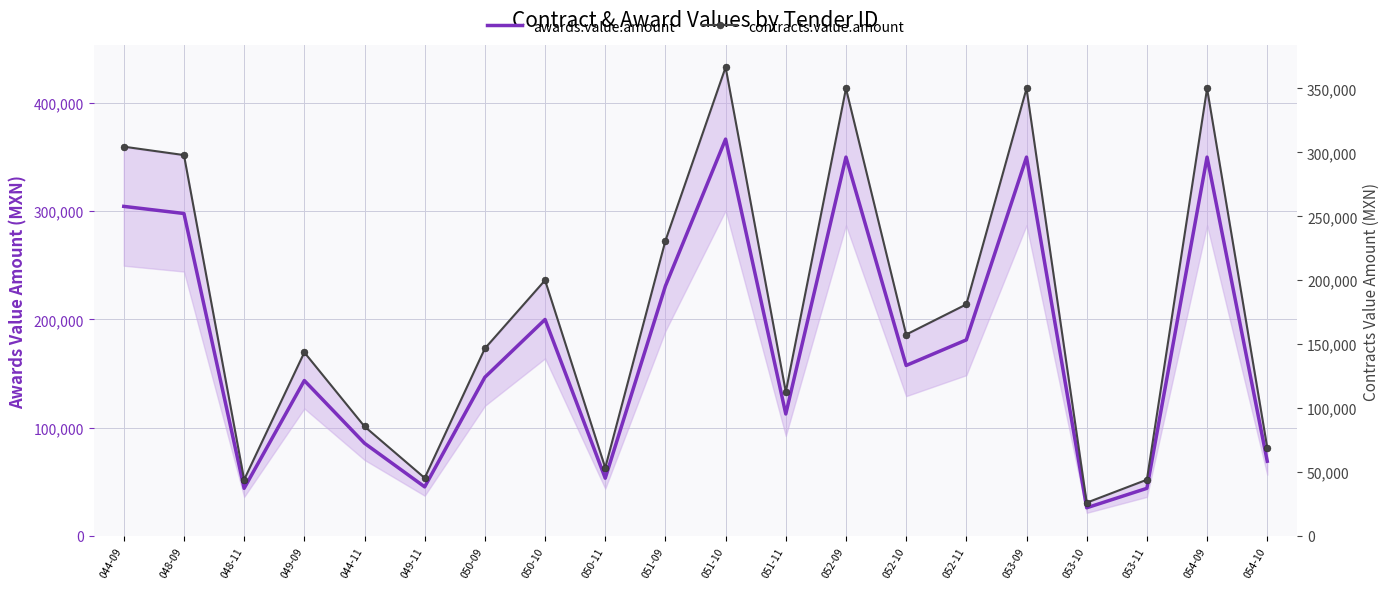

Is it true that contracts.value.amount equals 92260.0 at 051-09?

False